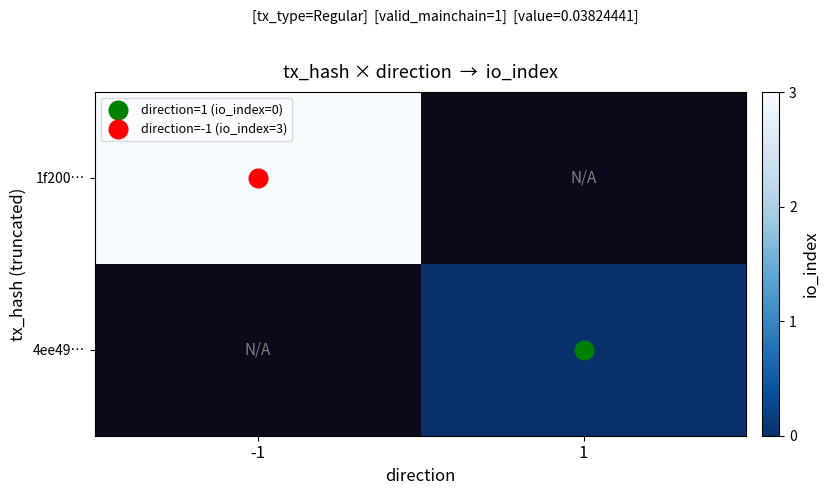

At how many categories does at least one series exceed 1?

1